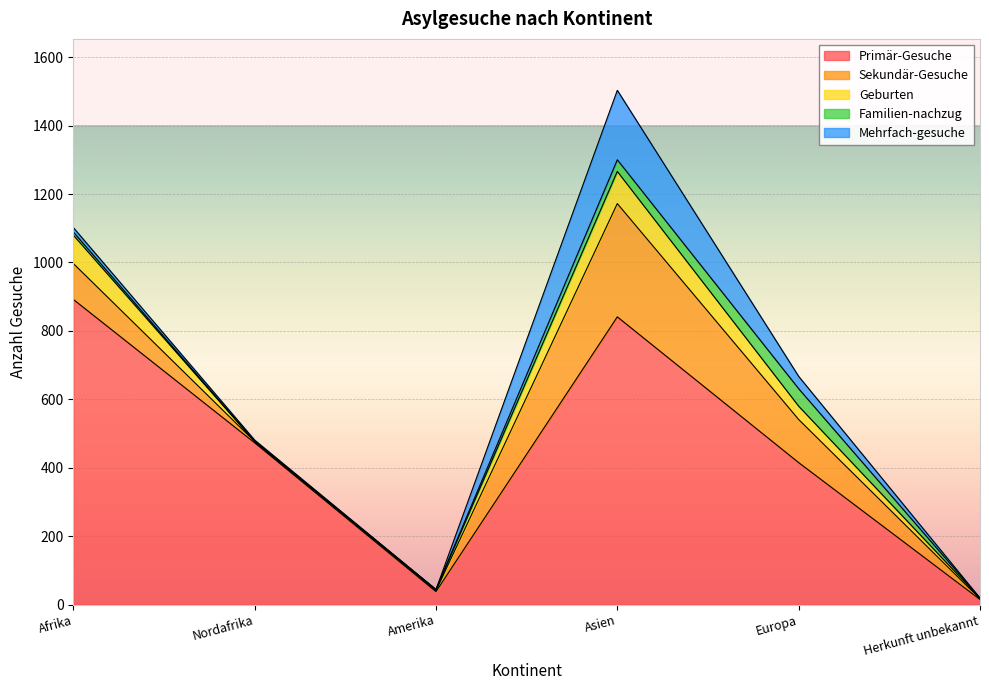

In Mehrfach-gesuche, how many points are higher than both neighbors (excluding endpoints)?

1